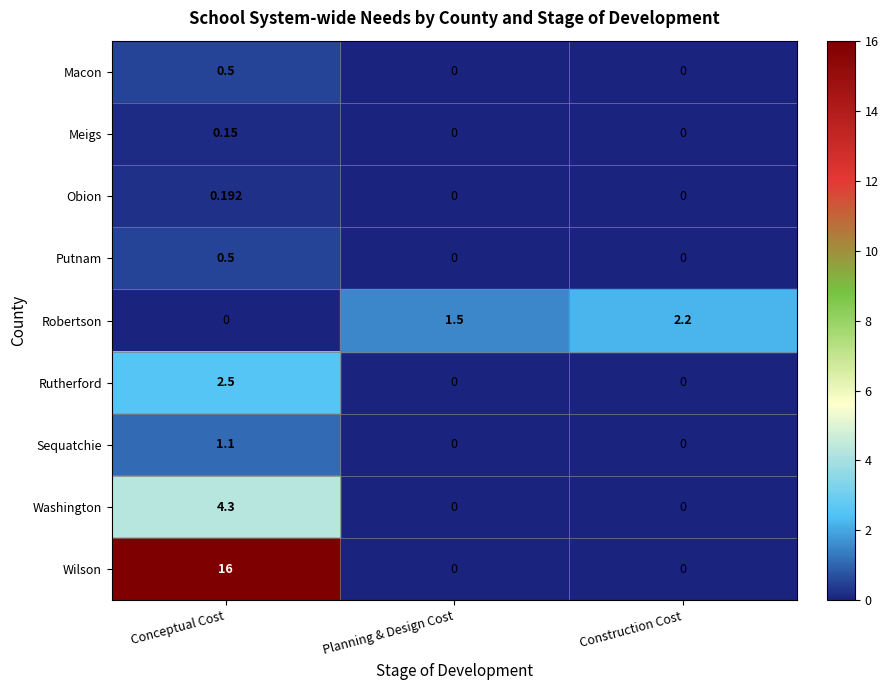

At which category is the sum across all series the highest?

Conceptual Cost